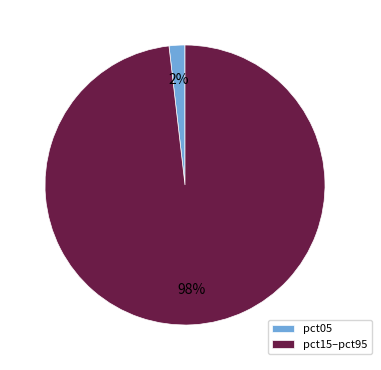

Combined, do pct05 and pct15–pct95 account for over 50%?

Yes